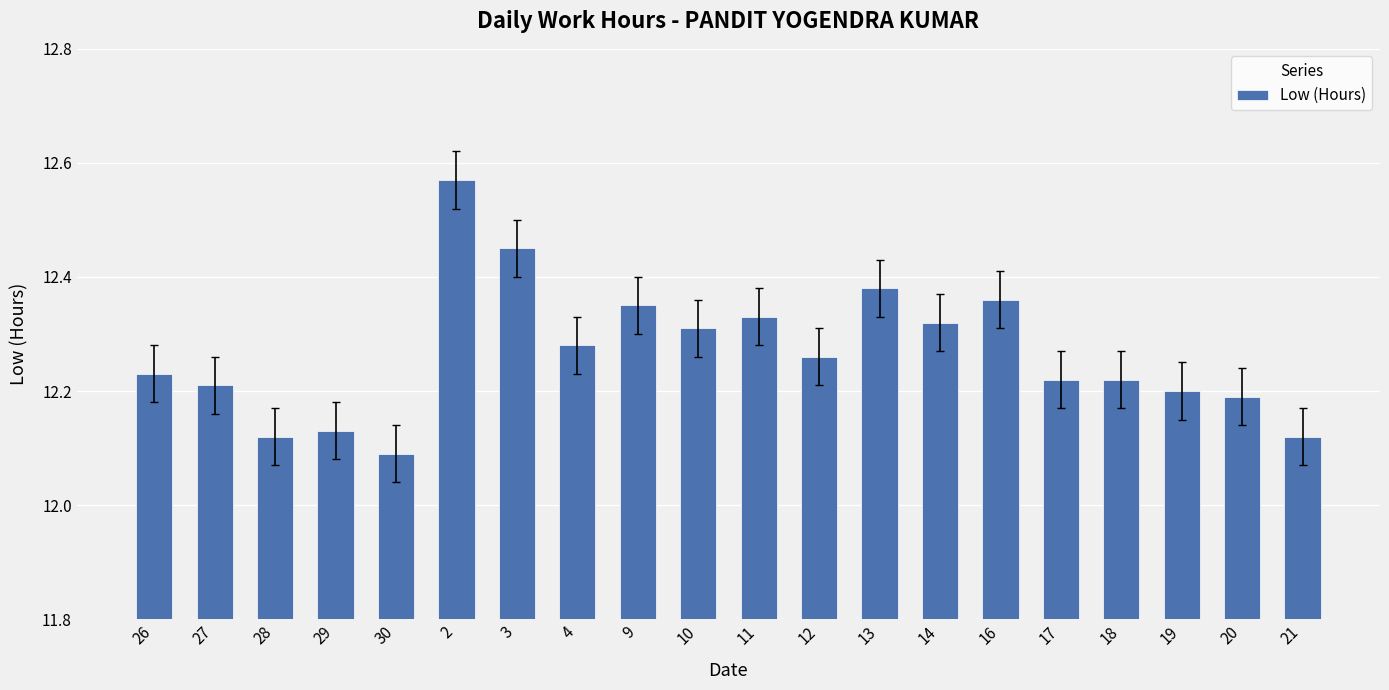

Approximately how many times larger is the value at 21 compared to 12?

1.0